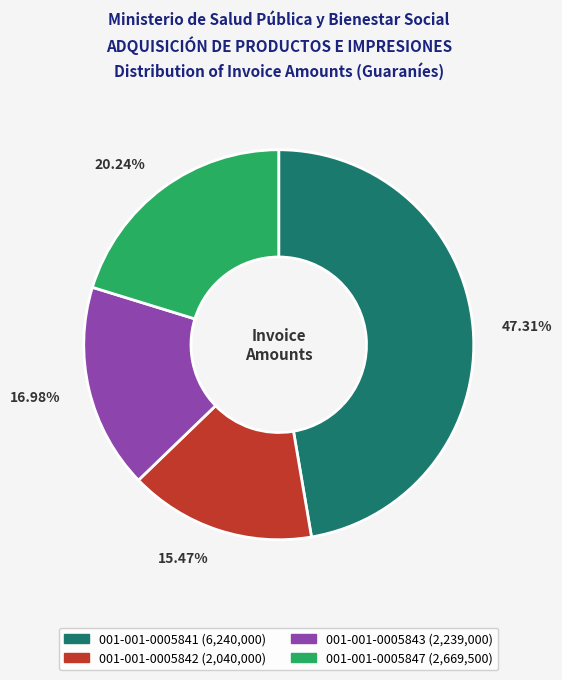

Which category has the smallest portion of the pie?

001-001-0005842